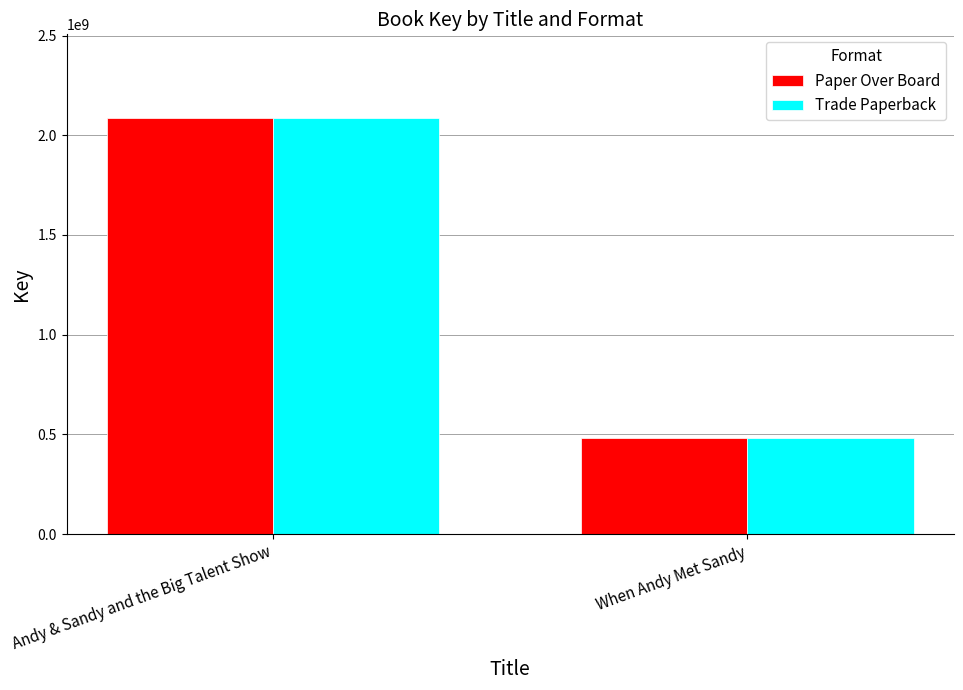

How many data points in Trade Paperback are less than 2088400711?

1